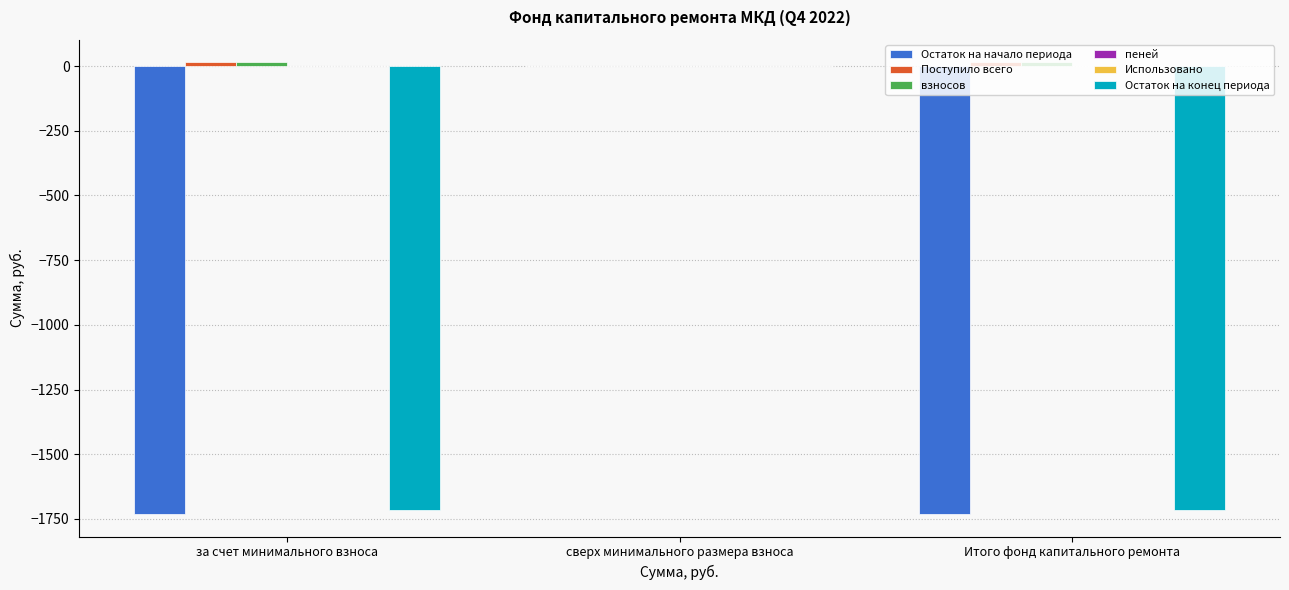

Reading right to left, list all the values displayed in this chart.

Остаток на начало периода: -1730.7	0.0	-1730.7
Поступило всего: 14.4	0.0	14.4
взносов: 14.4	0.0	14.4
пеней: 0.0	0.0	0.0
Использовано: 0.0	0.0	0.0
Остаток на конец периода: -1716.4	0.0	-1716.4